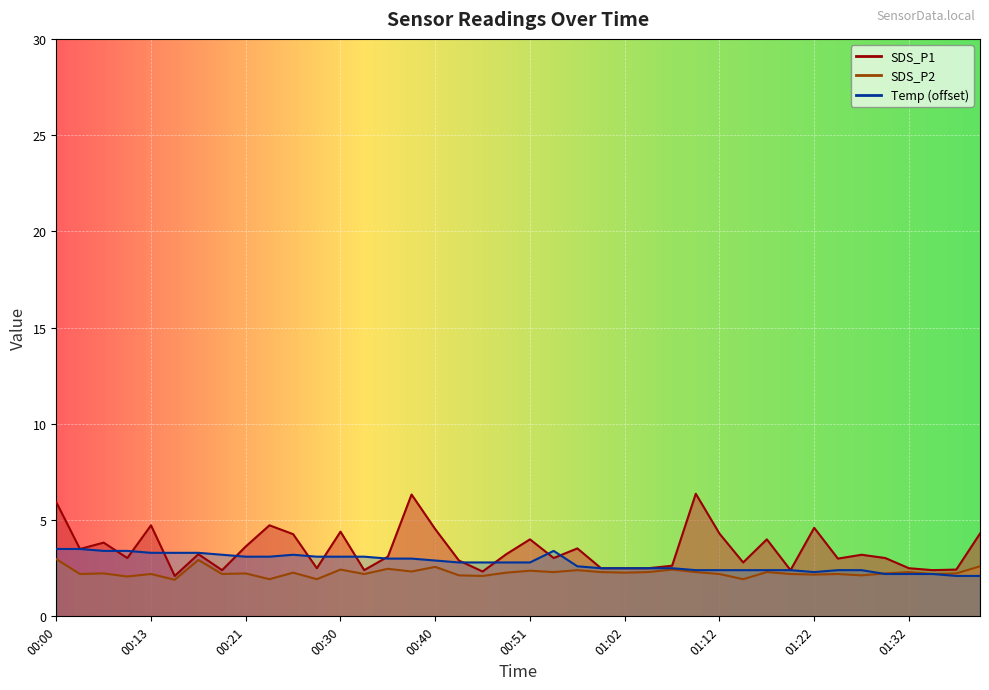

The Temp series shows 2.4 at 01:15. True or false?

True